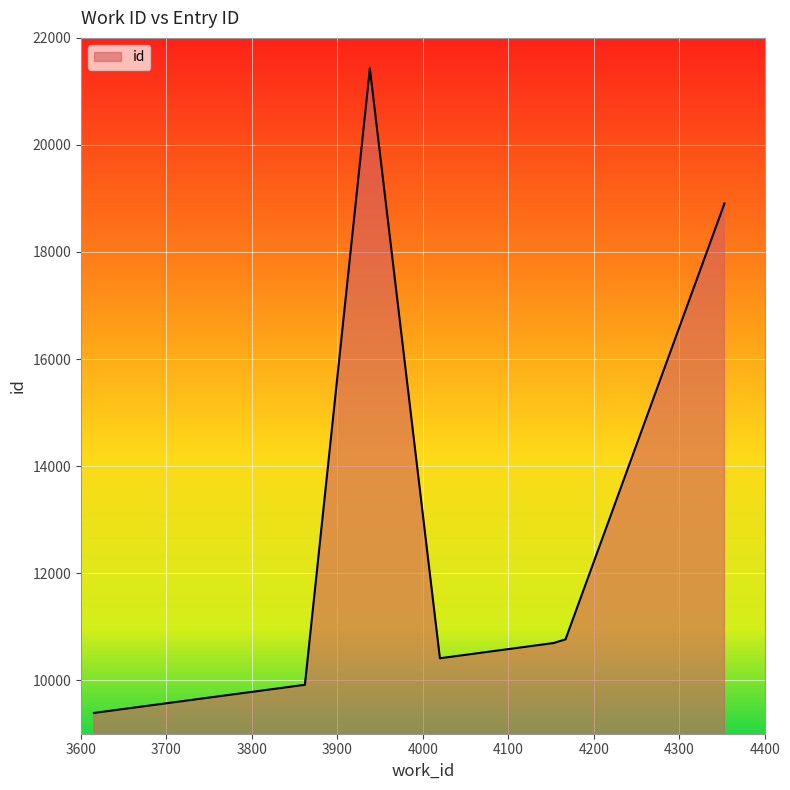

What is the greatest value displayed?

21431